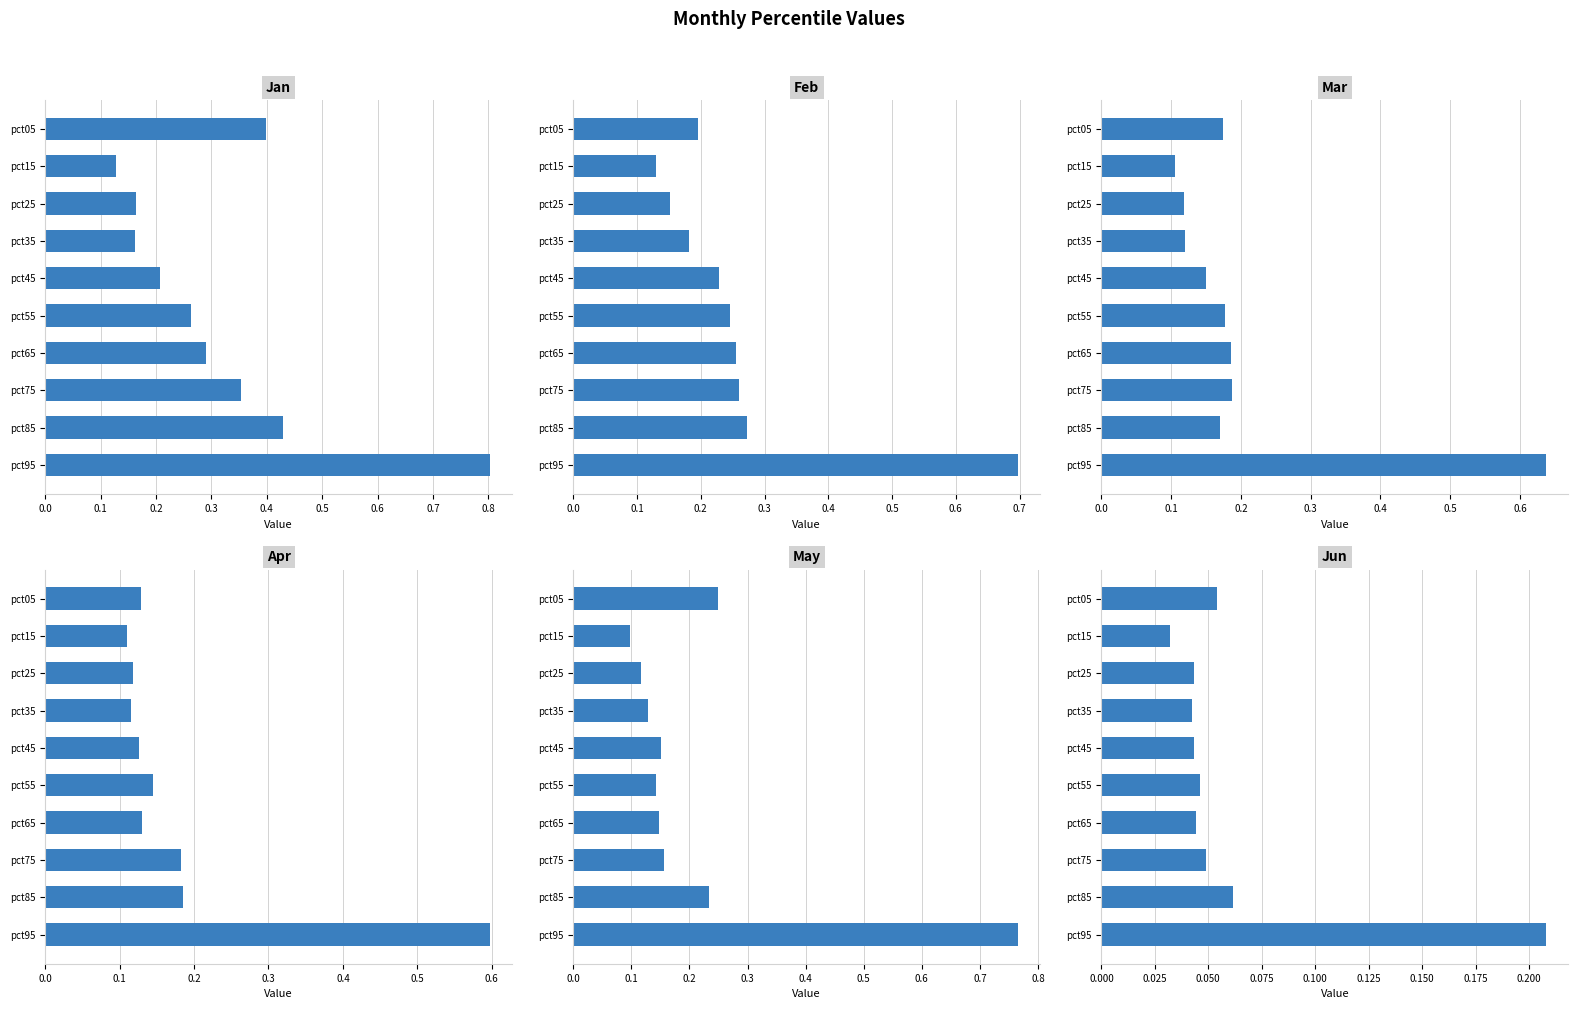

Are the bars grouped side by side (vs. stacked)?

Yes